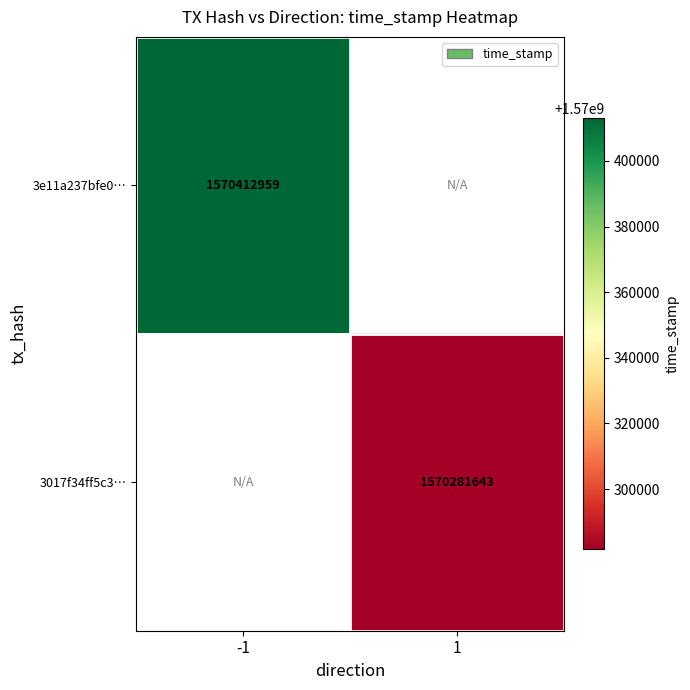

The 3017f34ff5c3… series shows 435646272 at 1. True or false?

False